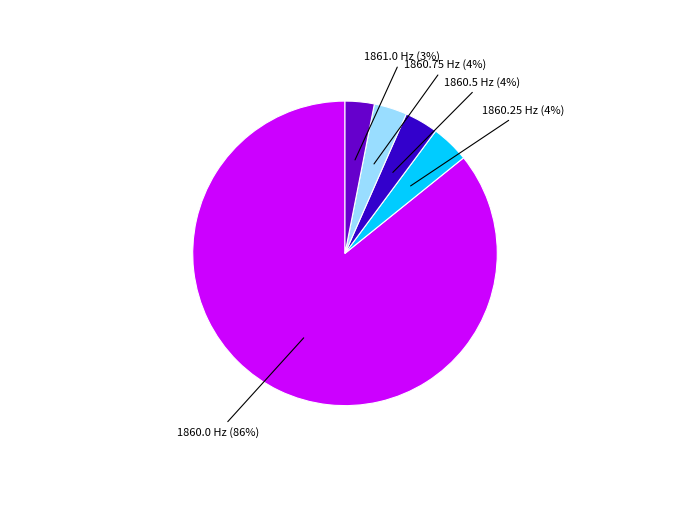

Which slice represents more than half of the pie?

1860.0